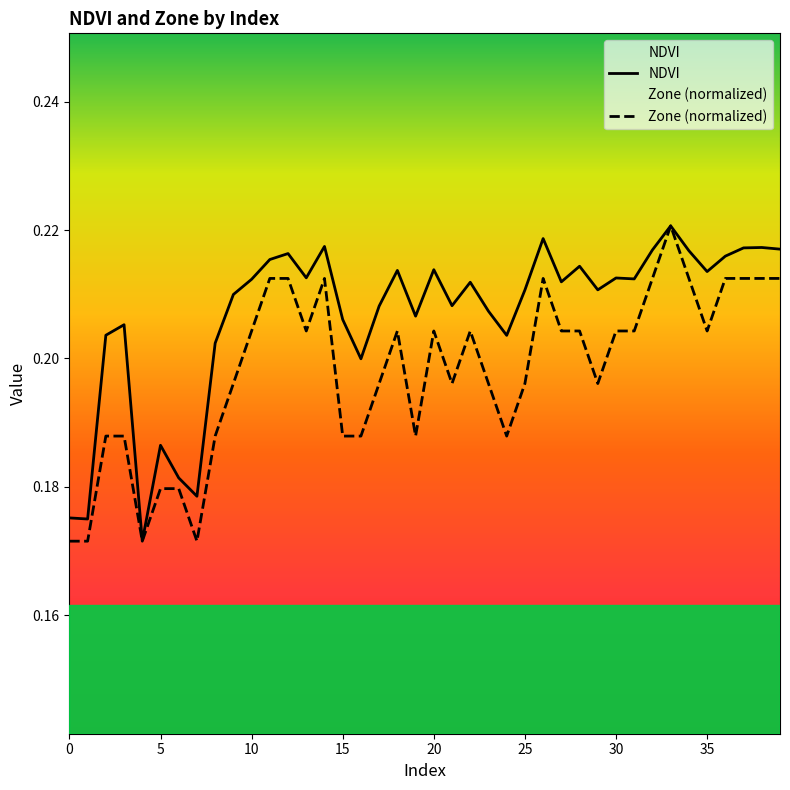

List the series in order of their overall mean, lowest first.

Zone (normalized), NDVI